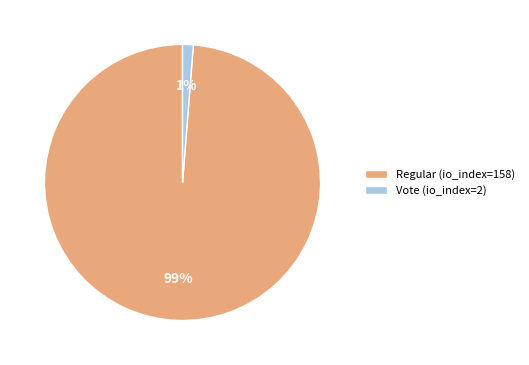

Between Regular (io_index=158) and Vote (io_index=2), which is larger?

Regular (io_index=158)